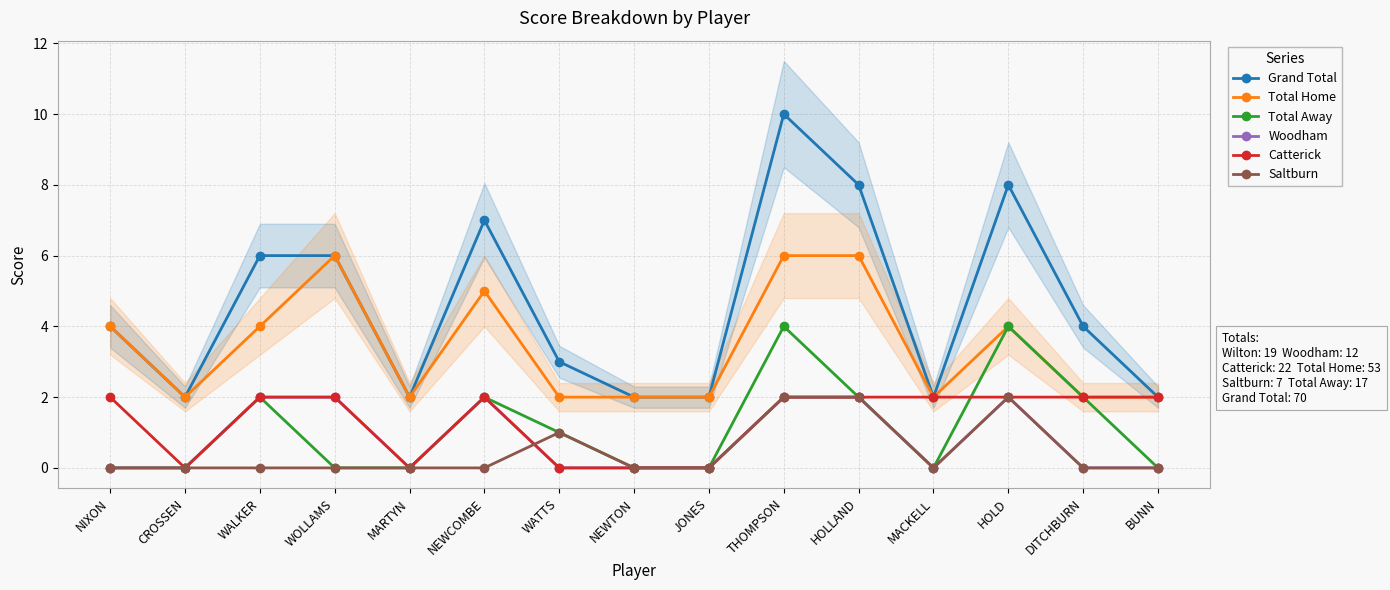

Between WALKER and MARTYN, which series saw the biggest shift?

Grand Total